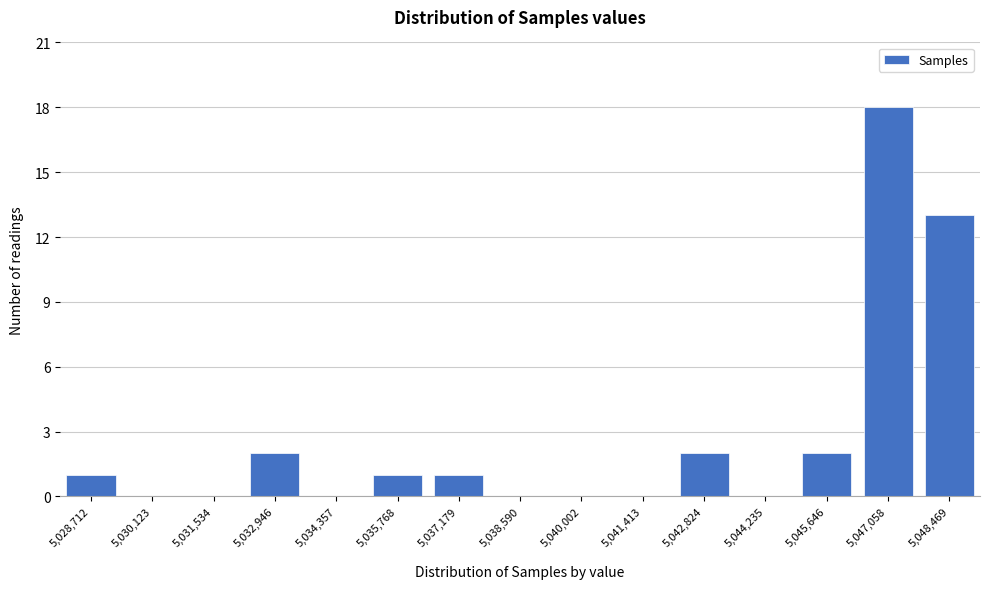

Reading left to right, transcribe all the data shown in this chart.

5,028,712=1	5,030,123=0	5,031,534=0	5,032,946=2	5,034,357=0	5,035,768=1	5,037,179=1	5,038,590=0	5,040,002=0	5,041,413=0	5,042,824=2	5,044,235=0	5,045,646=2	5,047,058=18	5,048,469=13